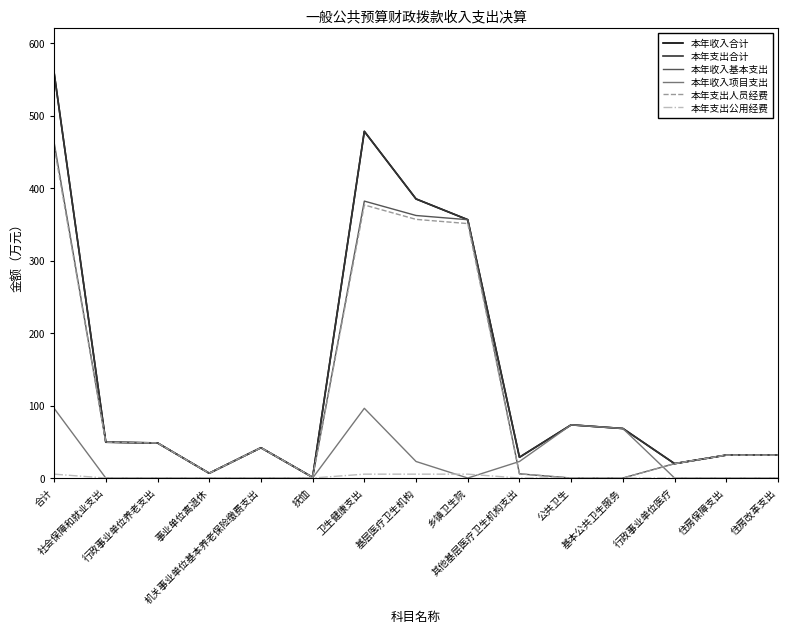

What is the maximum value shown in the chart?

559.2